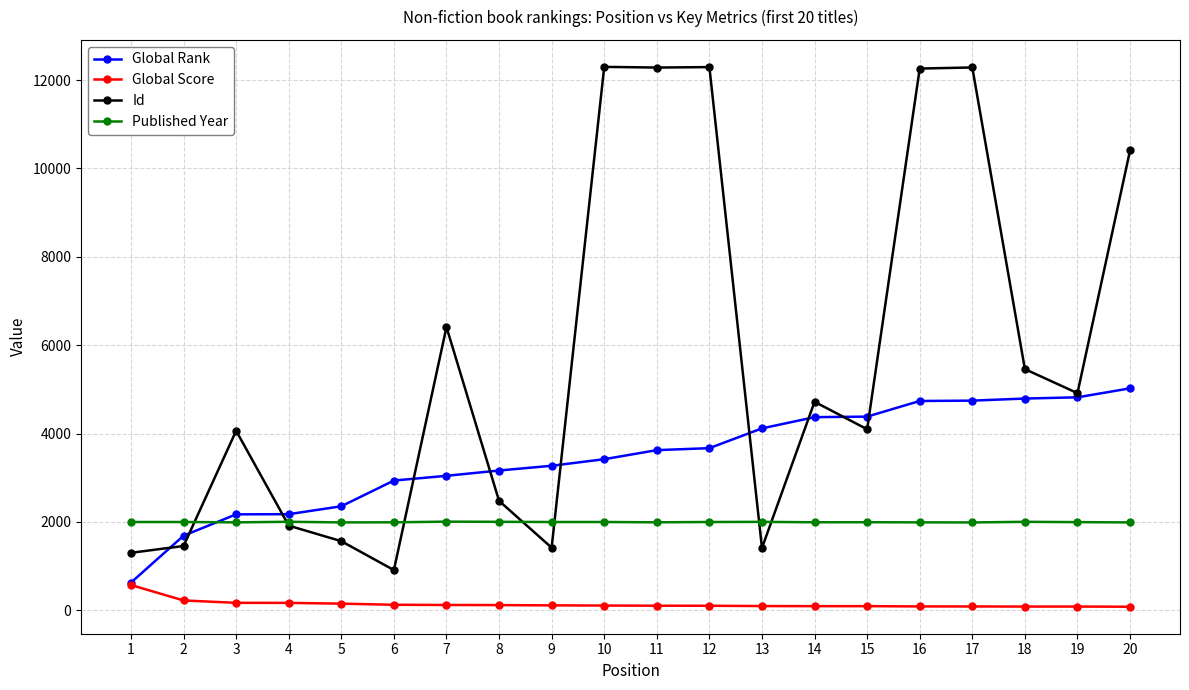

Between 5 and 10, which series saw the biggest shift?

Id